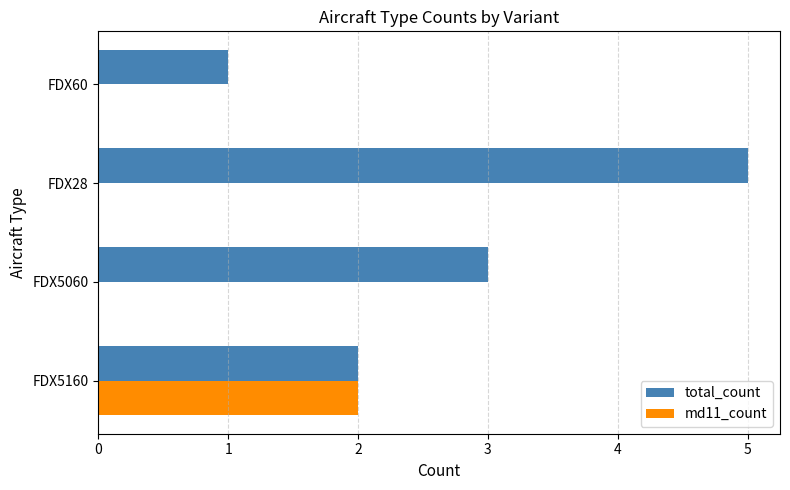

What is the sum of the total_count values at FDX28 and FDX5060?

8